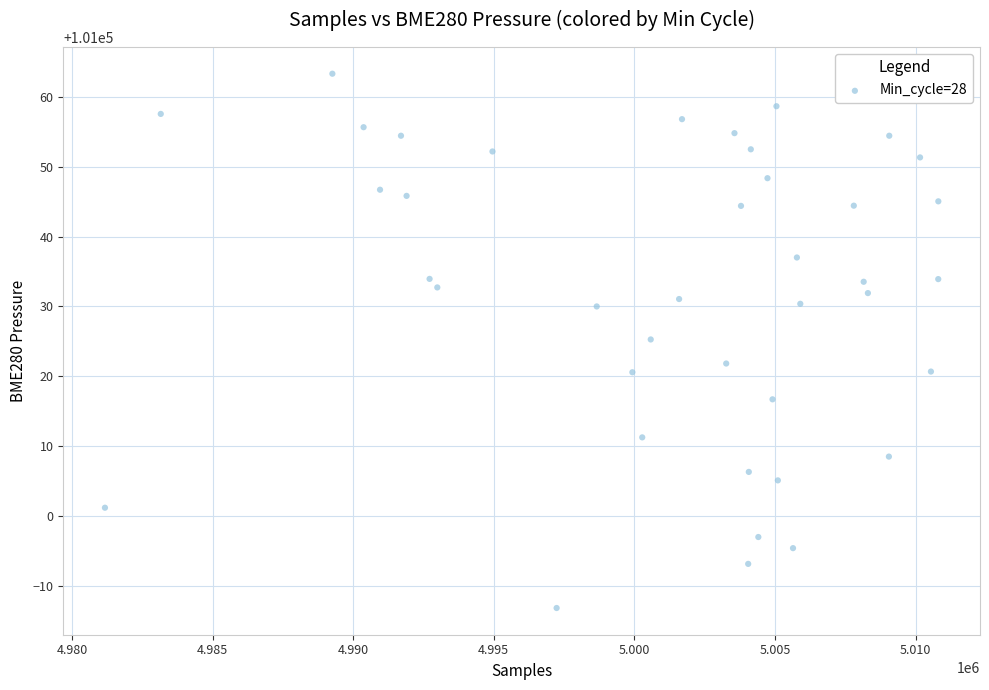

What is the range of Y values (max minus min)?

76.4